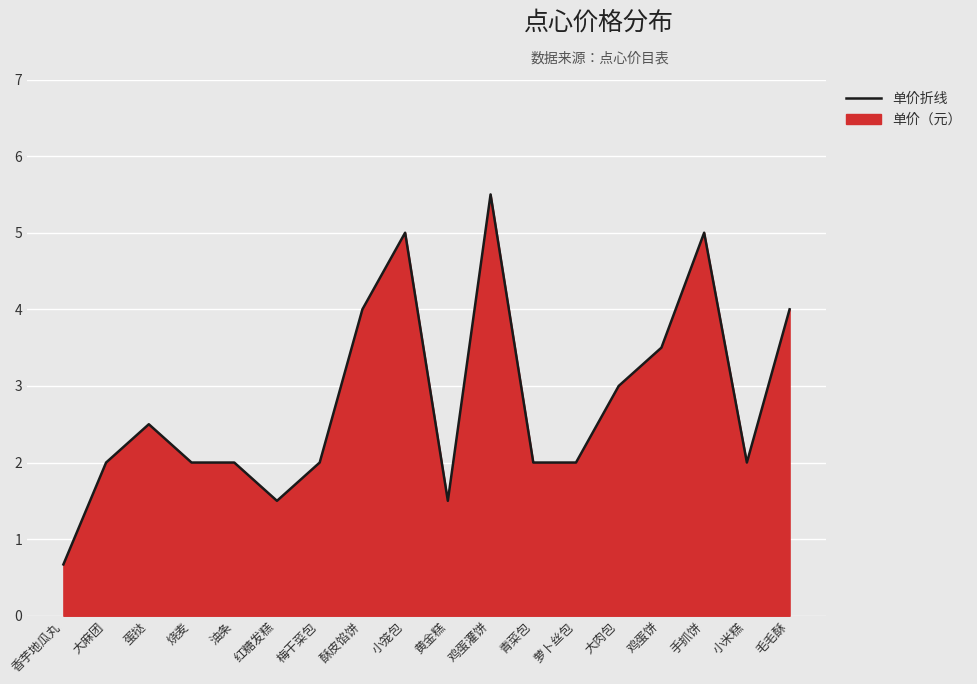

The chart shows a value of 3.5 at 鸡蛋饼. True or false?

True